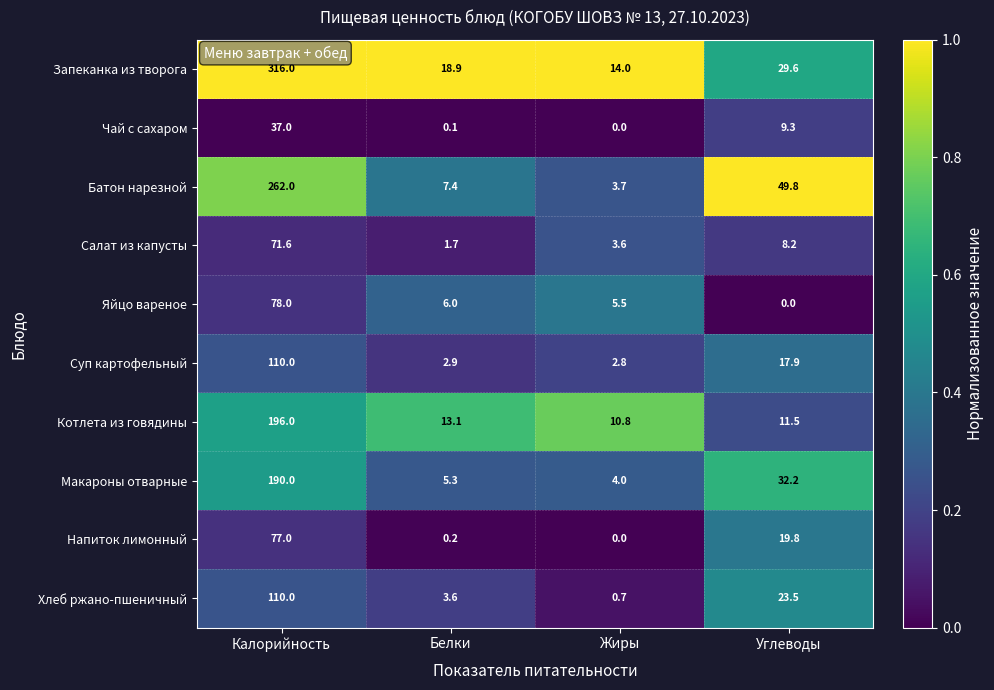

What is the sum of all Котлета из говядины values?

231.4